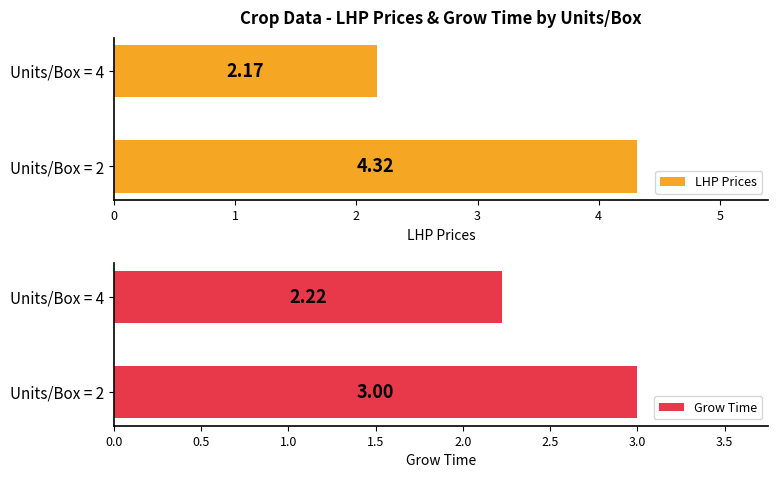

What is the difference between the maximum and minimum values in the Grow Time series?

0.8